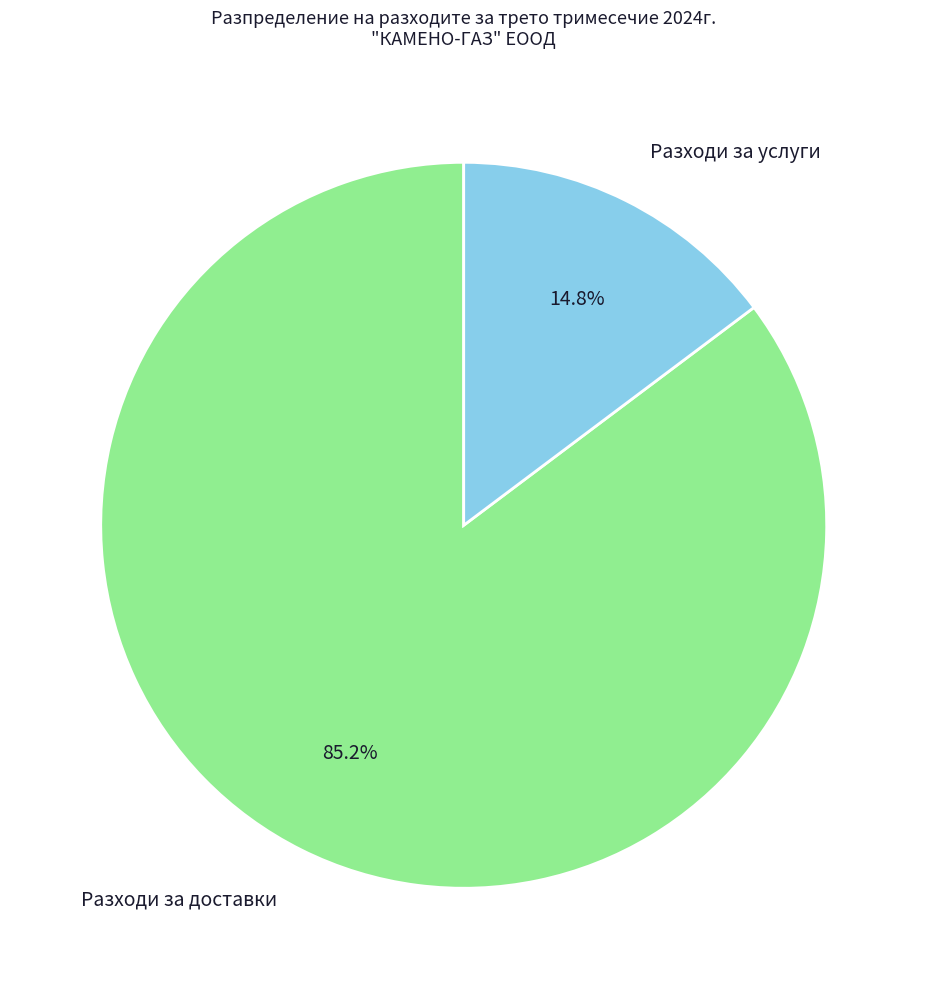

To the nearest percent, what is the average slice percentage?

50%